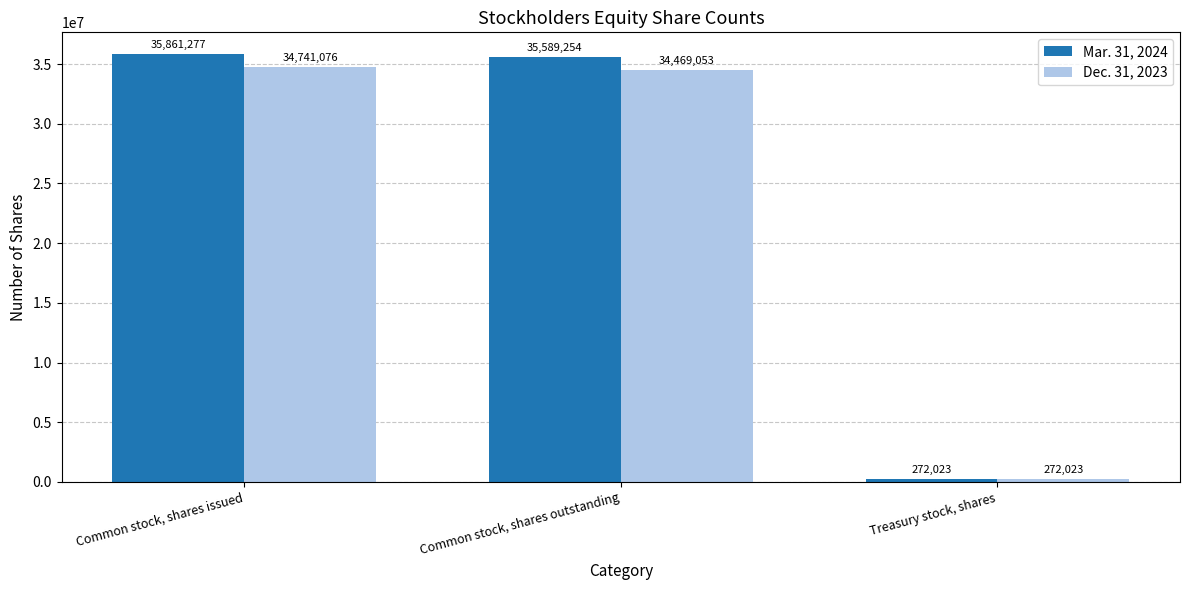

What is the total value across all series at Common stock, shares outstanding?

70058307